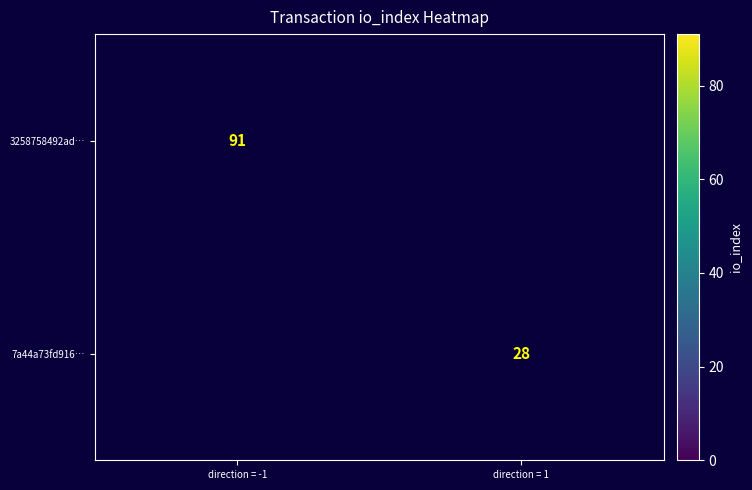

Is the value of 7a44a73fd916… at direction = 1 greater than the value of 3258758492ad… at direction = -1?

No